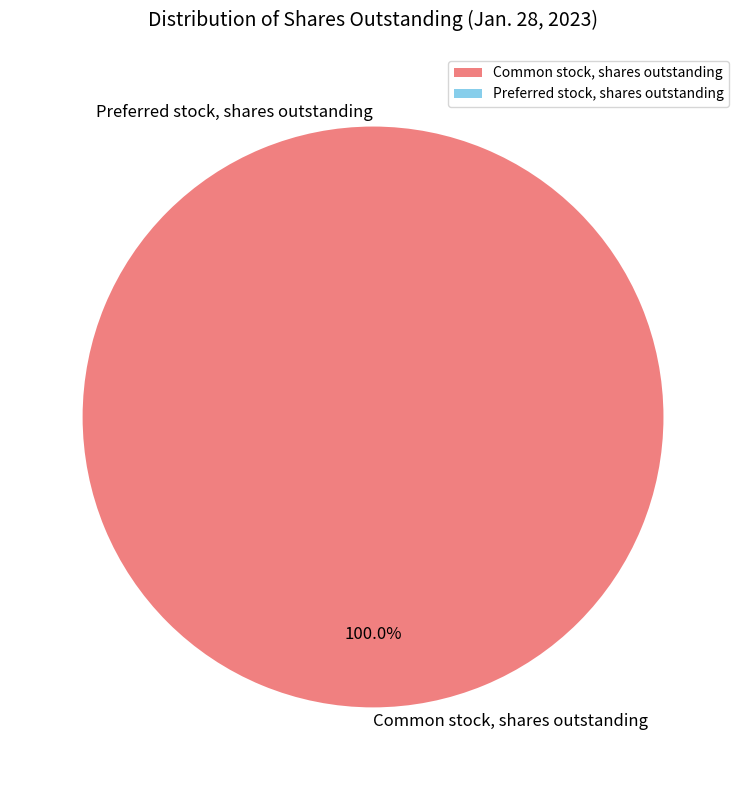

Is it true that Preferred stock, shares outstanding is 0% of the pie?

True